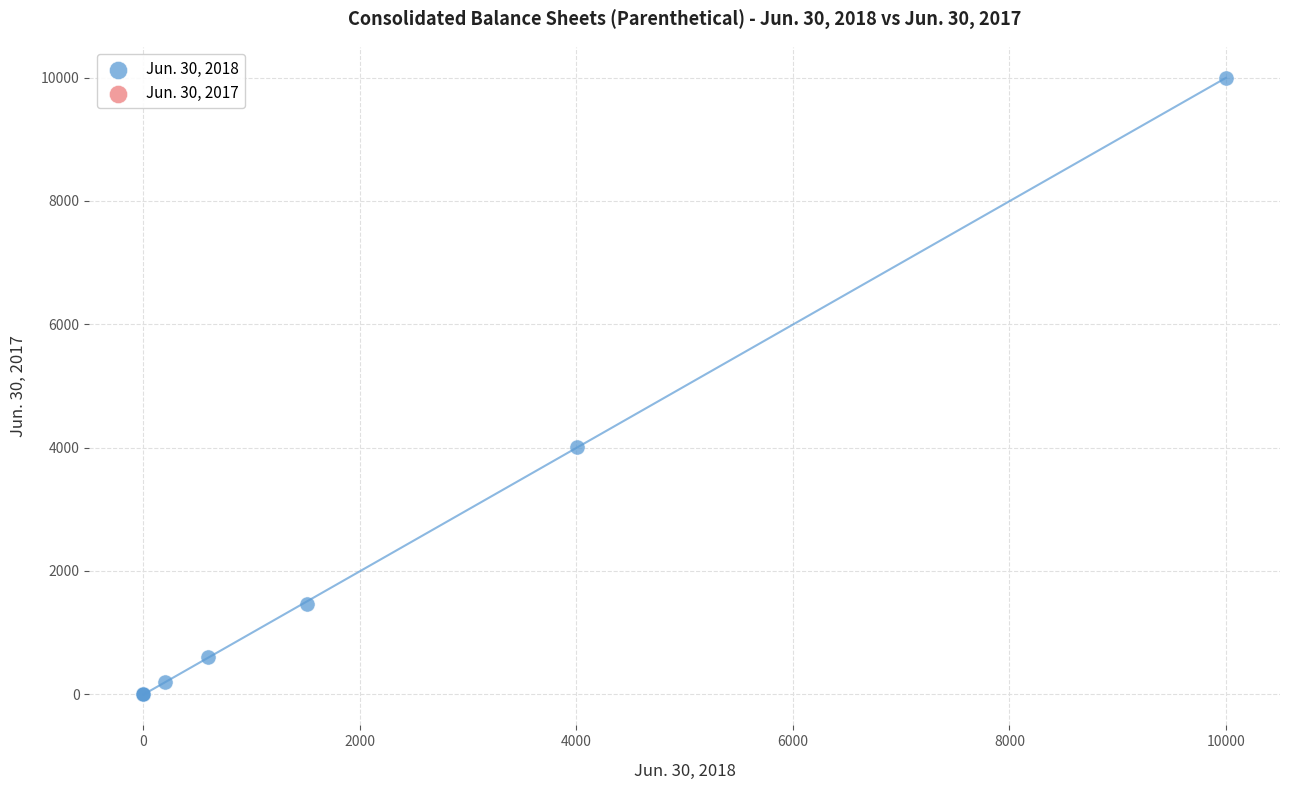

What Y value in the scatter plot is closest to 5000?

4009.2